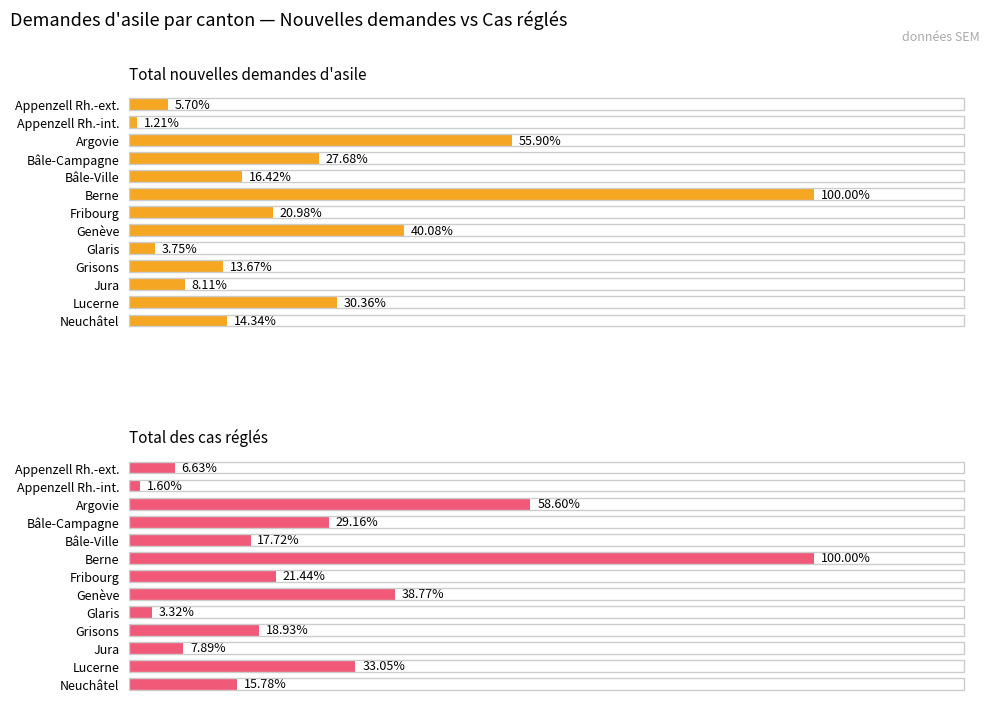

How many groups of bars are there?

13